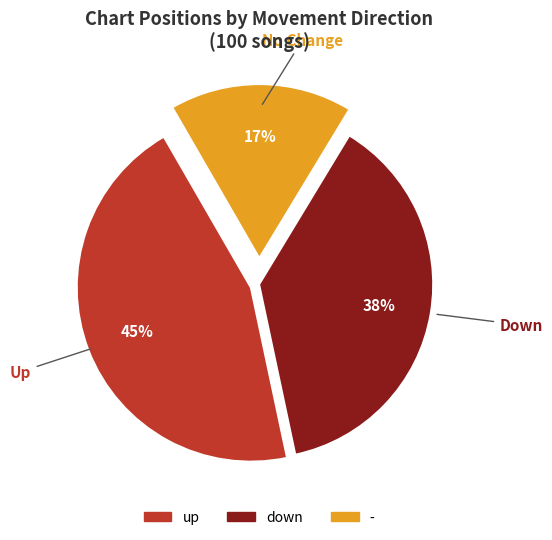

Rank the categories by value from highest to lowest.

up, down, -